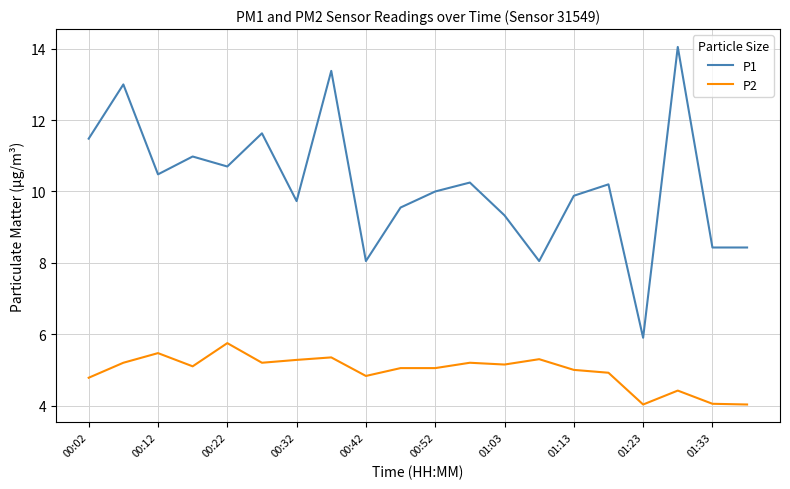

Which series has the largest total across all categories?

P1